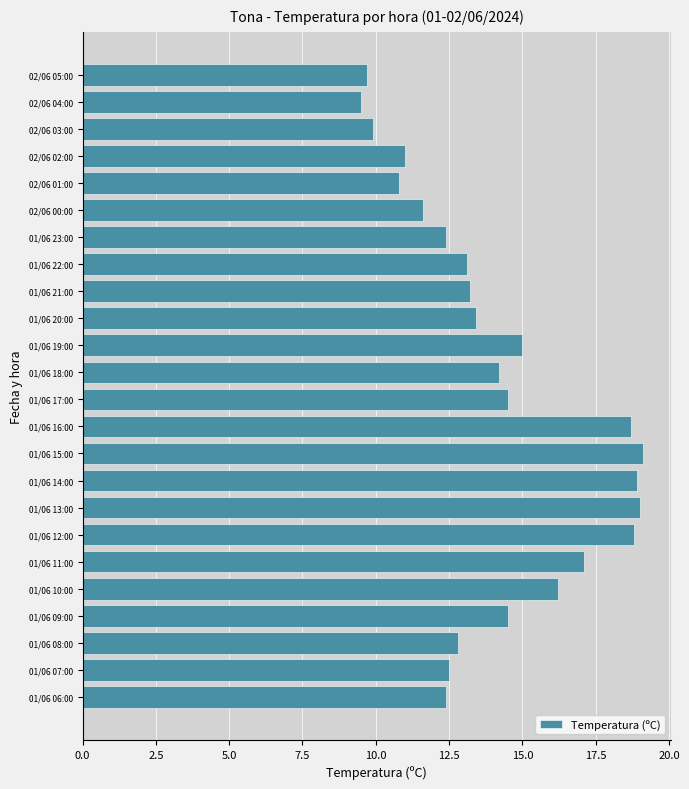

True or false: the data shows 18.8 at 01/06 12:00.

True